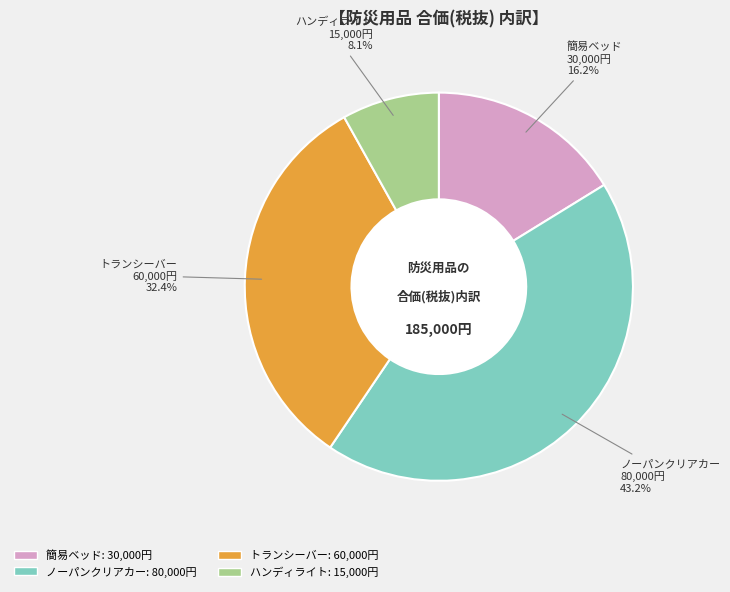

To the nearest percent, what is the difference between the 簡易ベッド and ハンディライト slice percentages?

8%